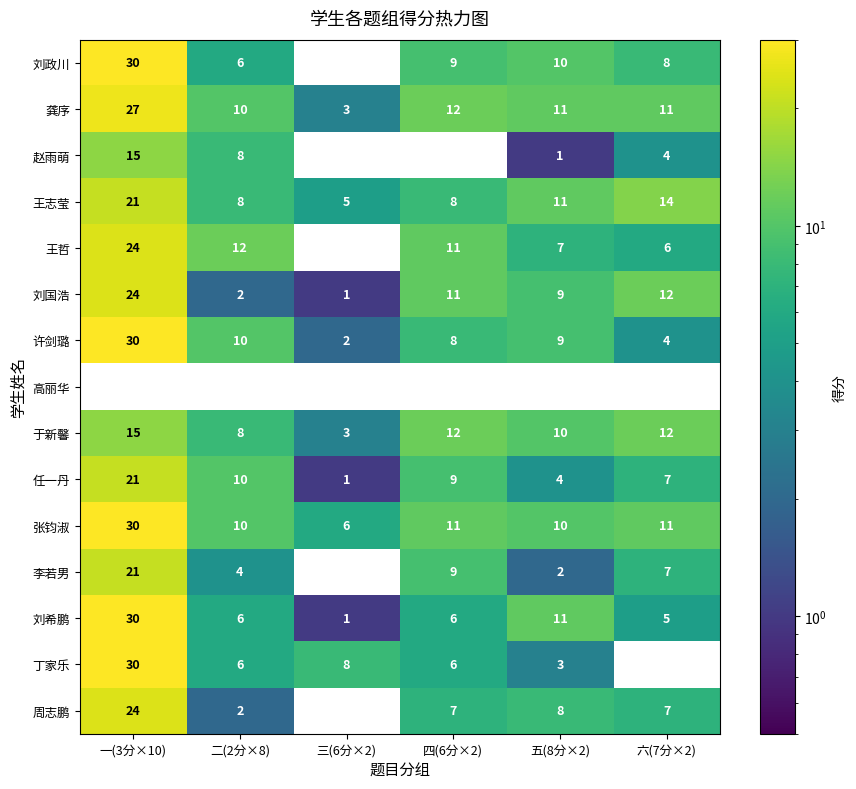

What is the difference between the highest and lowest values at 二(2分×8)?

12